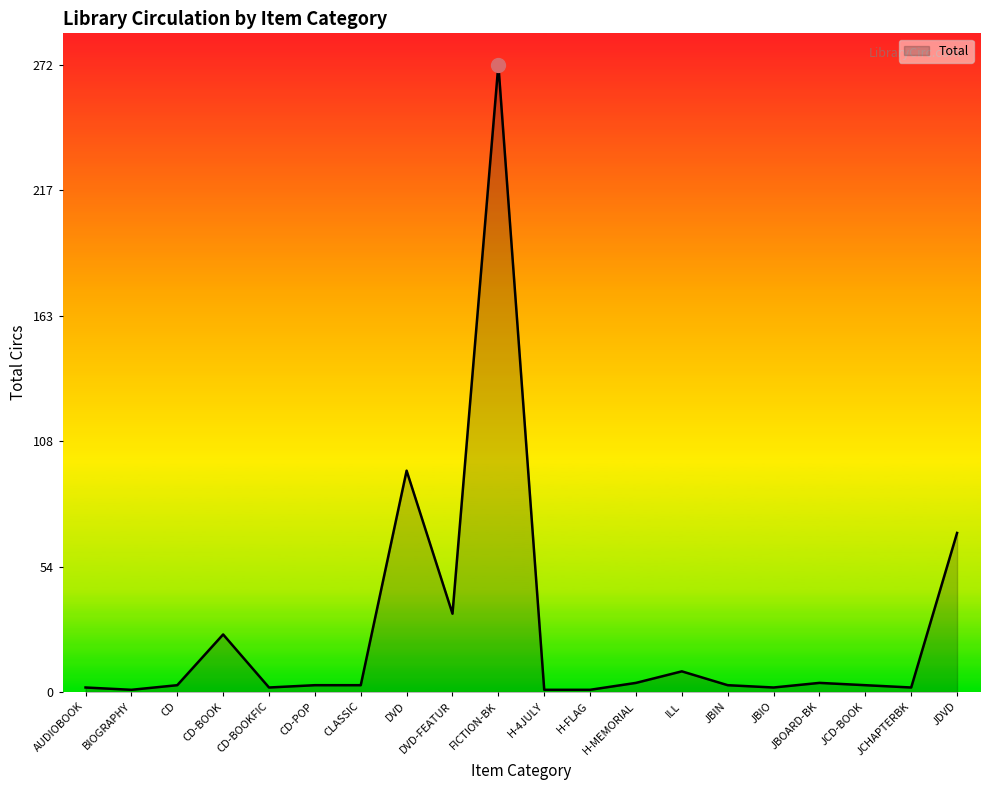

How many series are shown in this chart?

1